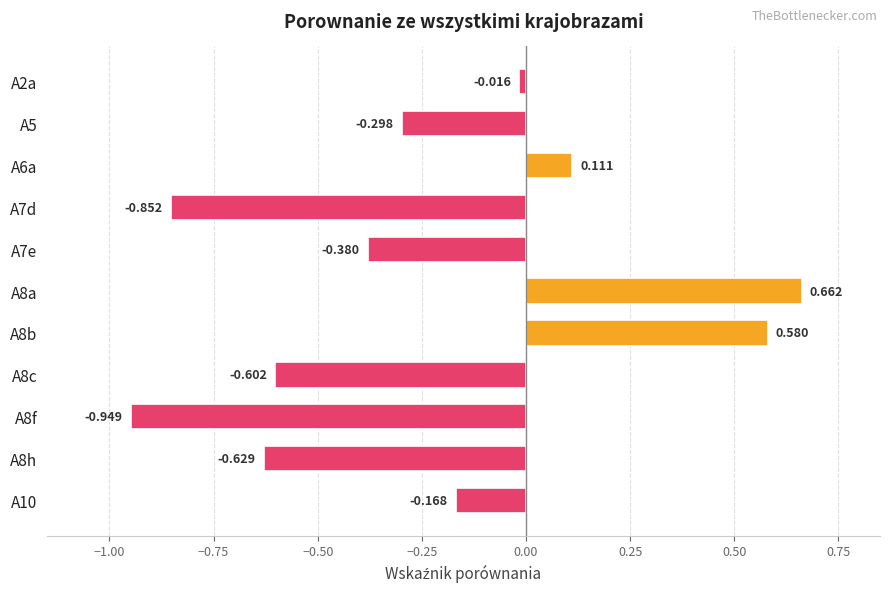

What is the greatest value displayed?

0.7